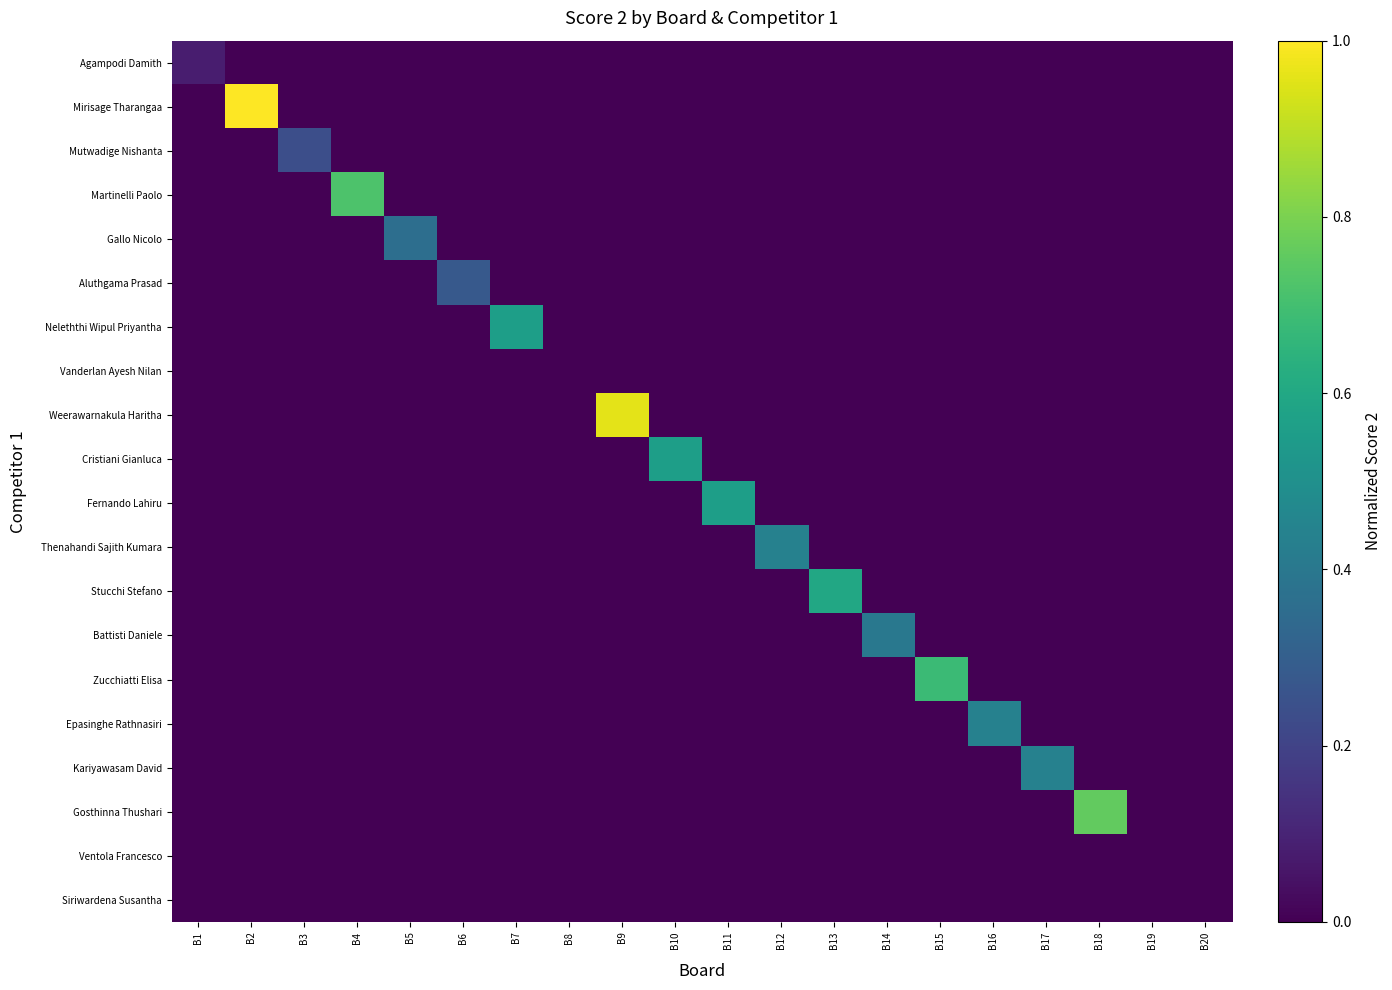

Reading left to right, extract all data points from this chart.

Agampodi Damith: B1=2	B2=0	B3=0	B4=0	B5=0	B6=0	B7=0	B8=0	B9=0	B10=0	B11=0	B12=0	B13=0	B14=0	B15=0	B16=0	B17=0	B18=0	B19=0	B20=0
Mirisage Tharangaa: B1=0	B2=25	B3=0	B4=0	B5=0	B6=0	B7=0	B8=0	B9=0	B10=0	B11=0	B12=0	B13=0	B14=0	B15=0	B16=0	B17=0	B18=0	B19=0	B20=0
Mutwadige Nishanta: B1=0	B2=0	B3=6	B4=0	B5=0	B6=0	B7=0	B8=0	B9=0	B10=0	B11=0	B12=0	B13=0	B14=0	B15=0	B16=0	B17=0	B18=0	B19=0	B20=0
Martinelli Paolo: B1=0	B2=0	B3=0	B4=18	B5=0	B6=0	B7=0	B8=0	B9=0	B10=0	B11=0	B12=0	B13=0	B14=0	B15=0	B16=0	B17=0	B18=0	B19=0	B20=0
Gallo Nicolo: B1=0	B2=0	B3=0	B4=0	B5=9	B6=0	B7=0	B8=0	B9=0	B10=0	B11=0	B12=0	B13=0	B14=0	B15=0	B16=0	B17=0	B18=0	B19=0	B20=0
Aluthgama Prasad: B1=0	B2=0	B3=0	B4=0	B5=0	B6=7	B7=0	B8=0	B9=0	B10=0	B11=0	B12=0	B13=0	B14=0	B15=0	B16=0	B17=0	B18=0	B19=0	B20=0
Neleththi Wipul Priyantha: B1=0	B2=0	B3=0	B4=0	B5=0	B6=0	B7=14	B8=0	B9=0	B10=0	B11=0	B12=0	B13=0	B14=0	B15=0	B16=0	B17=0	B18=0	B19=0	B20=0
Vanderlan Ayesh Nilan: B1=0	B2=0	B3=0	B4=0	B5=0	B6=0	B7=0	B8=0	B9=0	B10=0	B11=0	B12=0	B13=0	B14=0	B15=0	B16=0	B17=0	B18=0	B19=0	B20=0
Weerawarnakula Haritha: B1=0	B2=0	B3=0	B4=0	B5=0	B6=0	B7=0	B8=0	B9=24	B10=0	B11=0	B12=0	B13=0	B14=0	B15=0	B16=0	B17=0	B18=0	B19=0	B20=0
Cristiani Gianluca: B1=0	B2=0	B3=0	B4=0	B5=0	B6=0	B7=0	B8=0	B9=0	B10=14	B11=0	B12=0	B13=0	B14=0	B15=0	B16=0	B17=0	B18=0	B19=0	B20=0
Fernando Lahiru: B1=0	B2=0	B3=0	B4=0	B5=0	B6=0	B7=0	B8=0	B9=0	B10=0	B11=14	B12=0	B13=0	B14=0	B15=0	B16=0	B17=0	B18=0	B19=0	B20=0
Thenahandi Sajith Kumara: B1=0	B2=0	B3=0	B4=0	B5=0	B6=0	B7=0	B8=0	B9=0	B10=0	B11=0	B12=11	B13=0	B14=0	B15=0	B16=0	B17=0	B18=0	B19=0	B20=0
Stucchi Stefano: B1=0	B2=0	B3=0	B4=0	B5=0	B6=0	B7=0	B8=0	B9=0	B10=0	B11=0	B12=0	B13=15	B14=0	B15=0	B16=0	B17=0	B18=0	B19=0	B20=0
Battisti Daniele: B1=0	B2=0	B3=0	B4=0	B5=0	B6=0	B7=0	B8=0	B9=0	B10=0	B11=0	B12=0	B13=0	B14=10	B15=0	B16=0	B17=0	B18=0	B19=0	B20=0
Zucchiatti Elisa: B1=0	B2=0	B3=0	B4=0	B5=0	B6=0	B7=0	B8=0	B9=0	B10=0	B11=0	B12=0	B13=0	B14=0	B15=17	B16=0	B17=0	B18=0	B19=0	B20=0
Epasinghe Rathnasiri: B1=0	B2=0	B3=0	B4=0	B5=0	B6=0	B7=0	B8=0	B9=0	B10=0	B11=0	B12=0	B13=0	B14=0	B15=0	B16=11	B17=0	B18=0	B19=0	B20=0
Kariyawasam David: B1=0	B2=0	B3=0	B4=0	B5=0	B6=0	B7=0	B8=0	B9=0	B10=0	B11=0	B12=0	B13=0	B14=0	B15=0	B16=0	B17=11	B18=0	B19=0	B20=0
Gosthinna Thushari: B1=0	B2=0	B3=0	B4=0	B5=0	B6=0	B7=0	B8=0	B9=0	B10=0	B11=0	B12=0	B13=0	B14=0	B15=0	B16=0	B17=0	B18=19	B19=0	B20=0
Ventola Francesco: B1=0	B2=0	B3=0	B4=0	B5=0	B6=0	B7=0	B8=0	B9=0	B10=0	B11=0	B12=0	B13=0	B14=0	B15=0	B16=0	B17=0	B18=0	B19=0	B20=0
Siriwardena Susantha: B1=0	B2=0	B3=0	B4=0	B5=0	B6=0	B7=0	B8=0	B9=0	B10=0	B11=0	B12=0	B13=0	B14=0	B15=0	B16=0	B17=0	B18=0	B19=0	B20=0